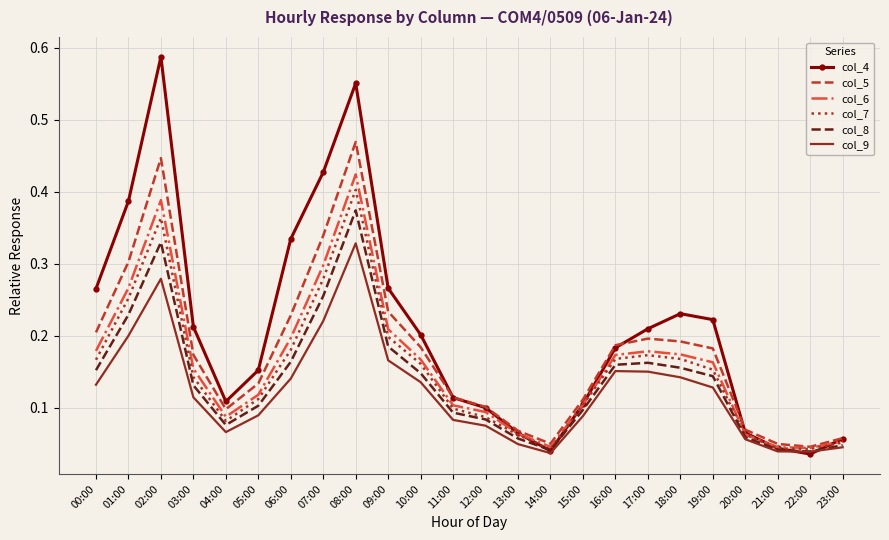

Which series has the largest range (max minus min)?

col_4